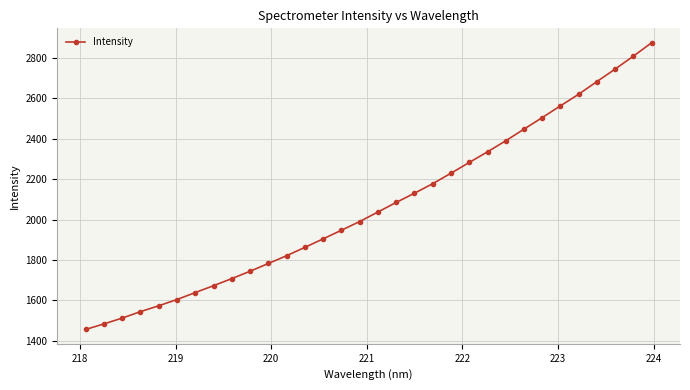

What is the smallest value displayed?

1456.7